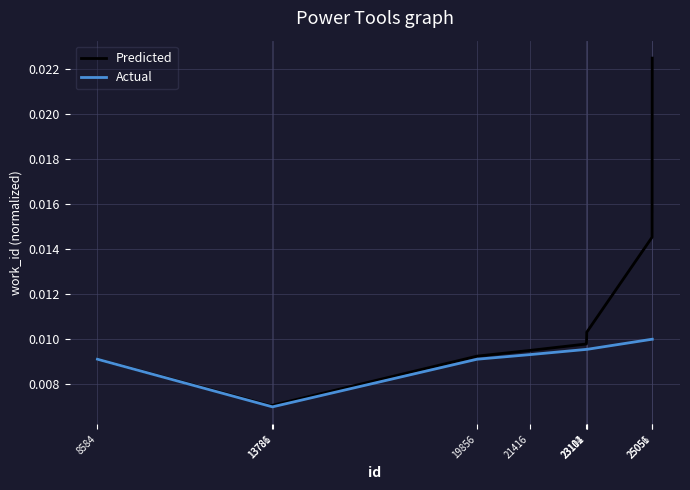

Which series has the largest range (max minus min)?

Predicted